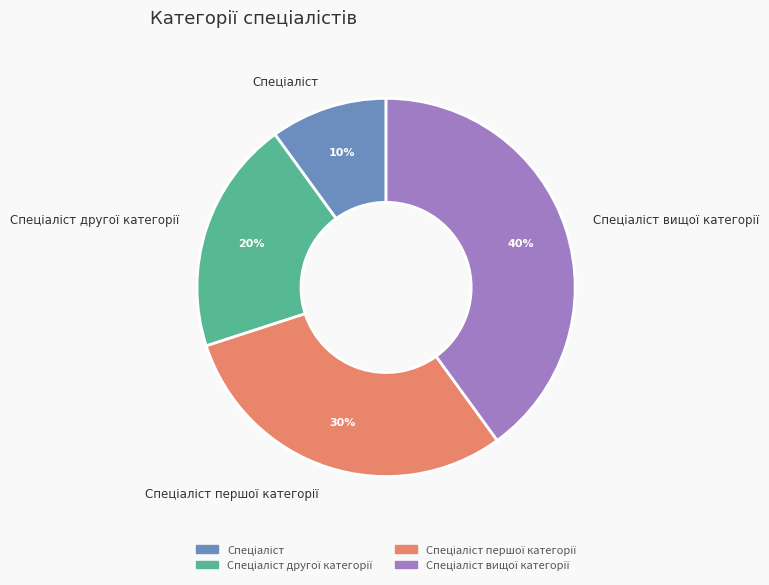

To the nearest percent, what is the difference between the largest and smallest slice percentages?

30%